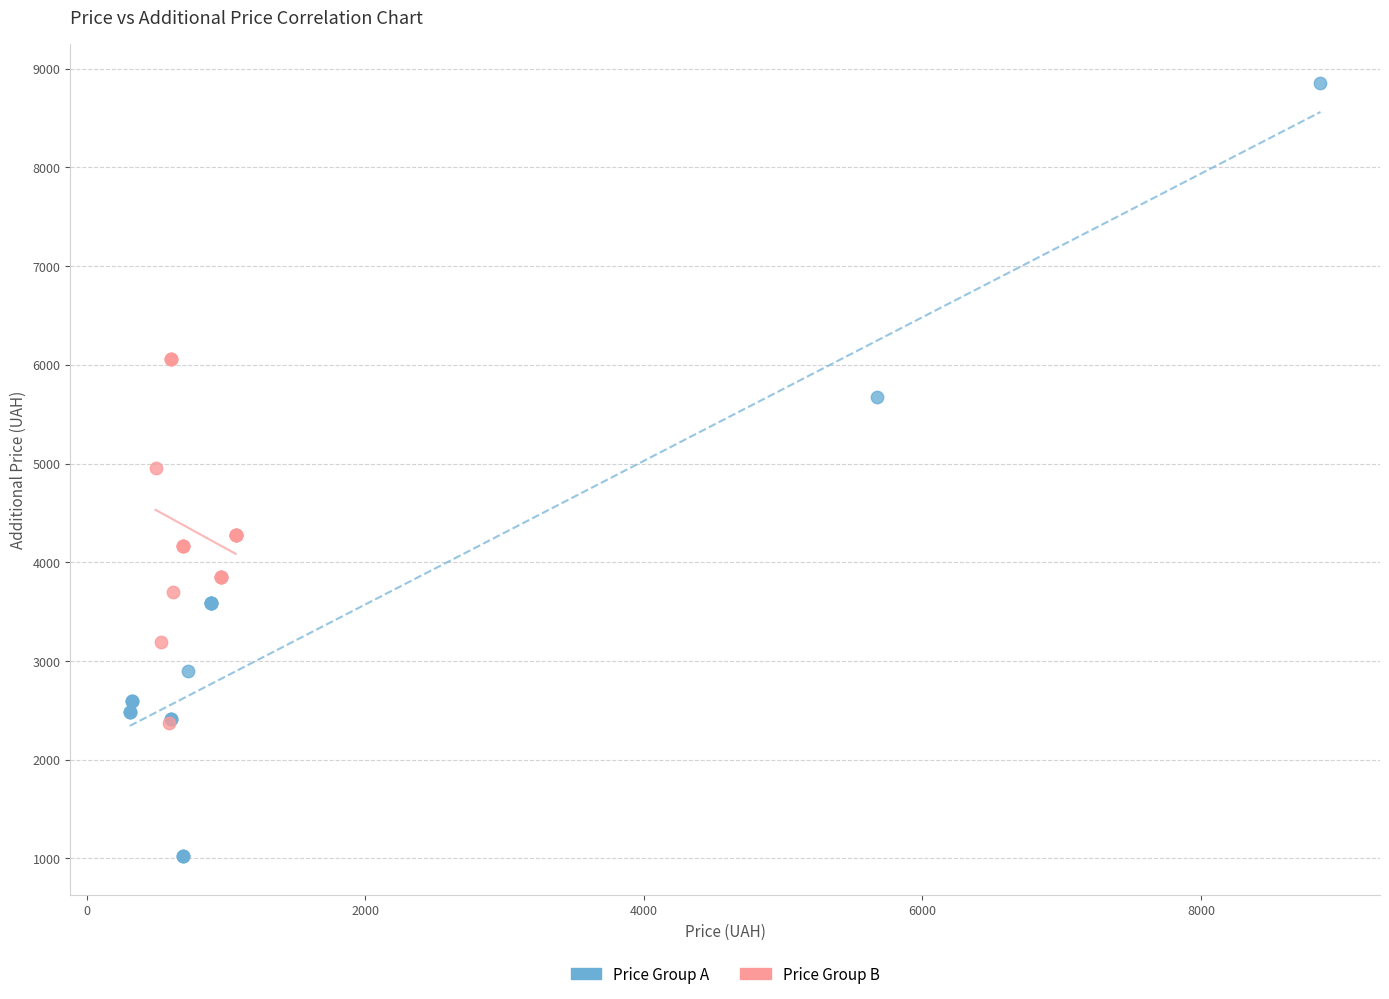

Which series has the largest Y range (max minus min)?

Price Group A